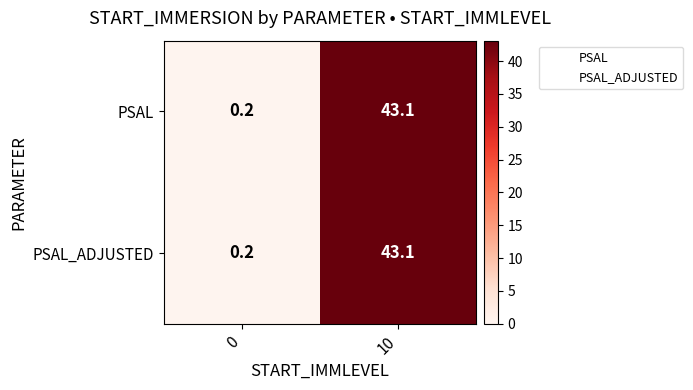

What is the sum of the PSAL_ADJUSTED values at 0 and 10?

43.3